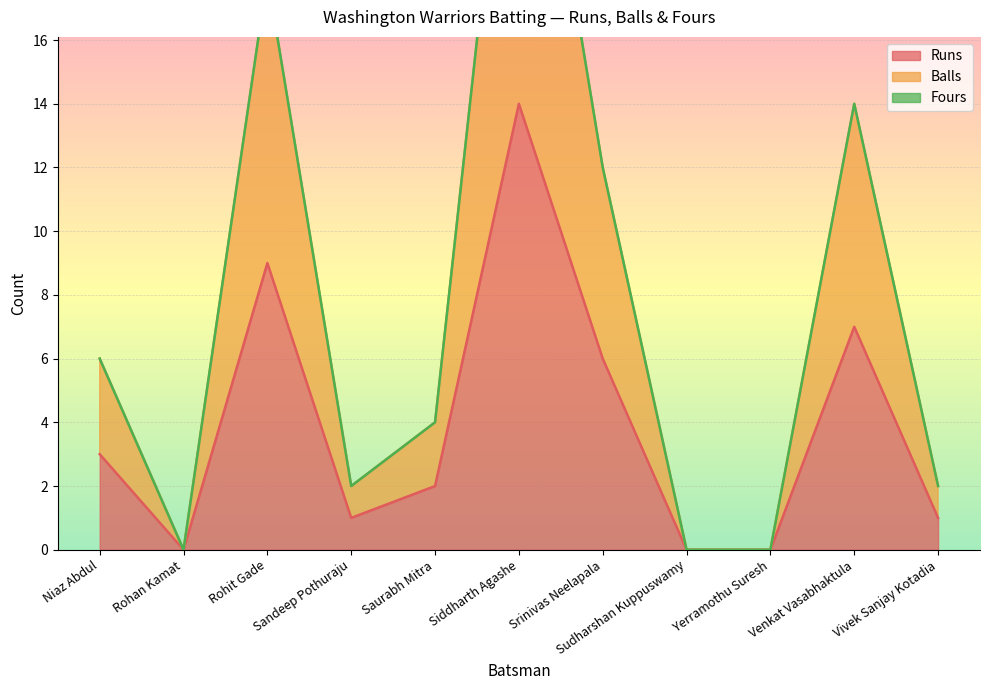

In Runs, how many points are lower than both neighbors (excluding endpoints)?

2